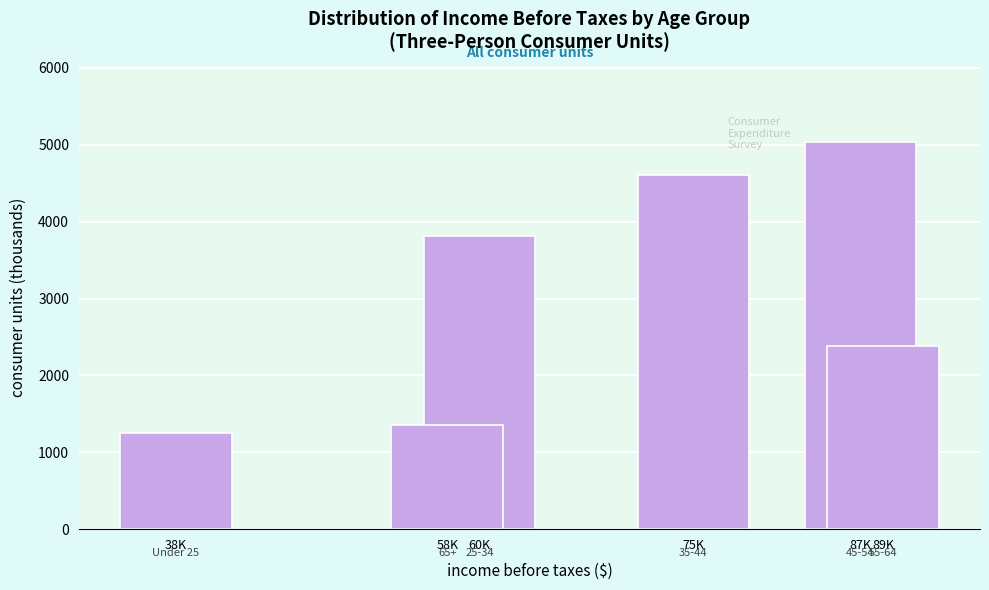

Reading right to left, extract all data points from this chart.

2386	5035	4607	3812	1353	1255